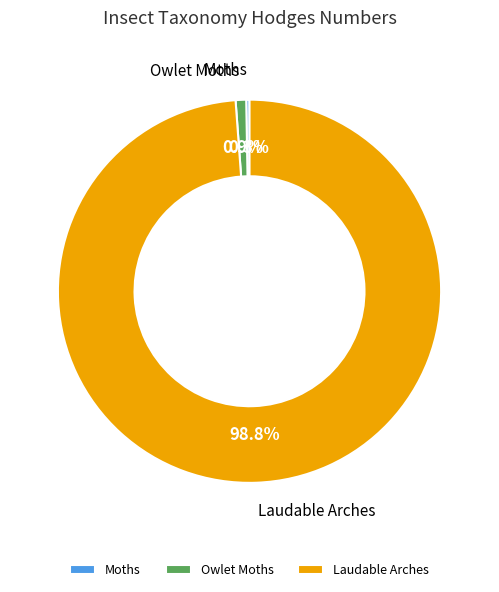

Is there any slice that represents more than half of the pie?

Yes